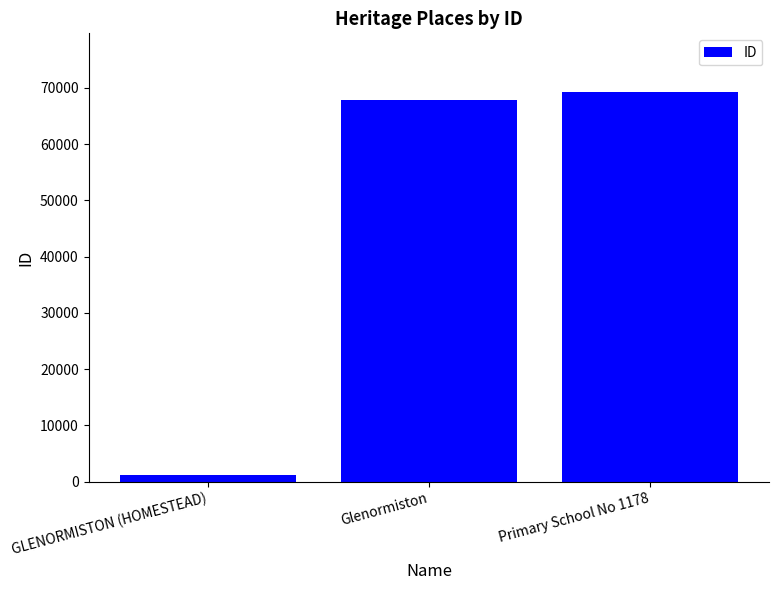

The chart shows a value of 14520 at Primary School No 1178. True or false?

False